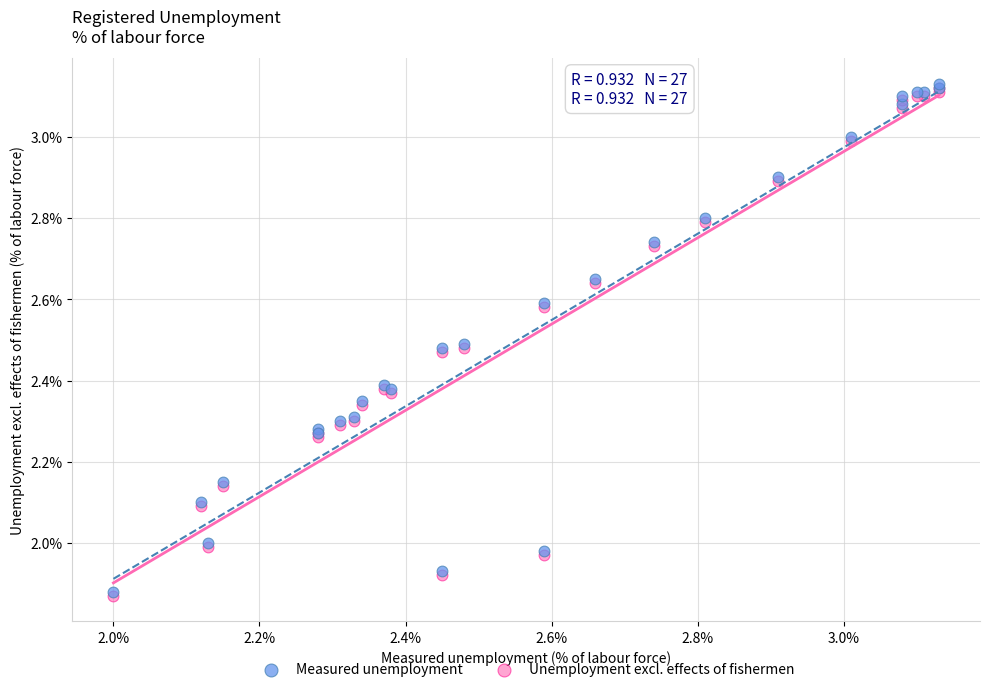

What are all the series names shown in the legend?

Measured unemployment, Unemployment excl. effects of fishermen